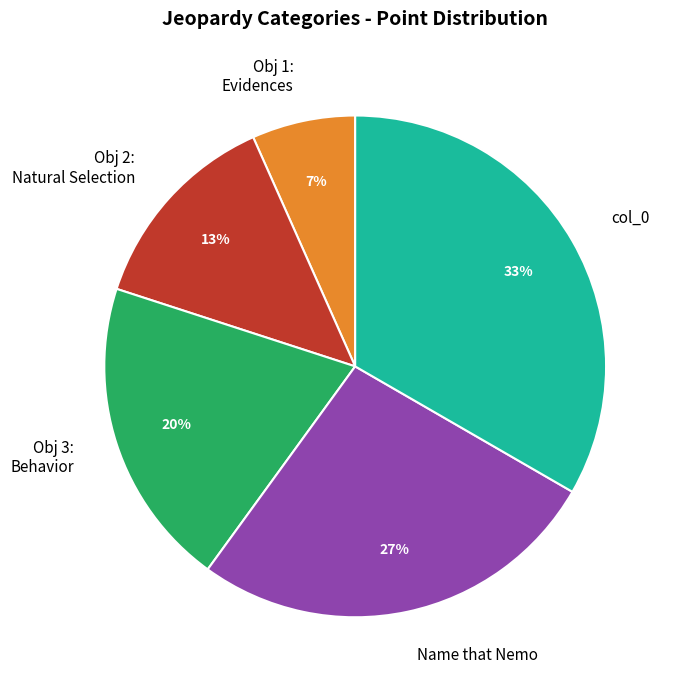

To the nearest percent, what is the average slice percentage?

20%